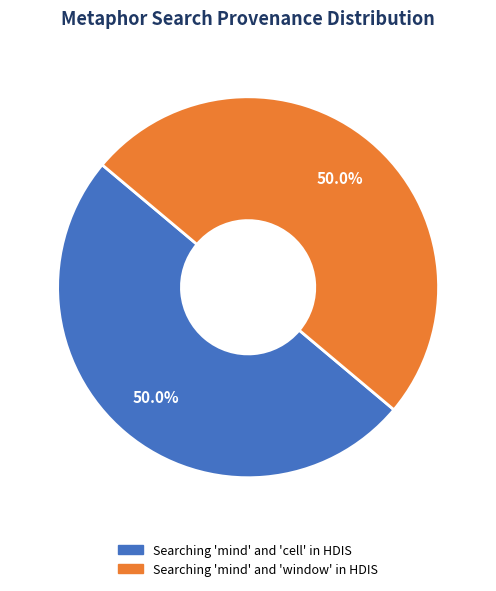

Approximately how many times larger is the value at Searching 'mind' and 'window' in HDIS compared to Searching 'mind' and 'cell' in HDIS?

1.0